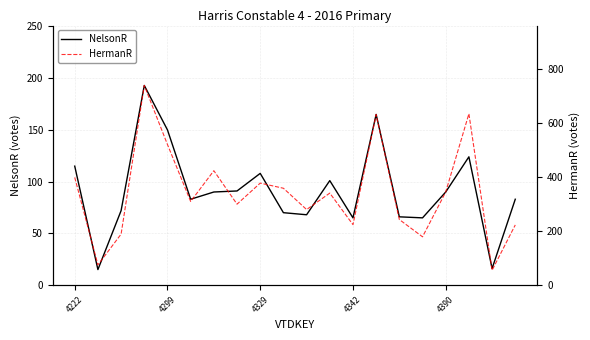

What position from the right is 9?

11